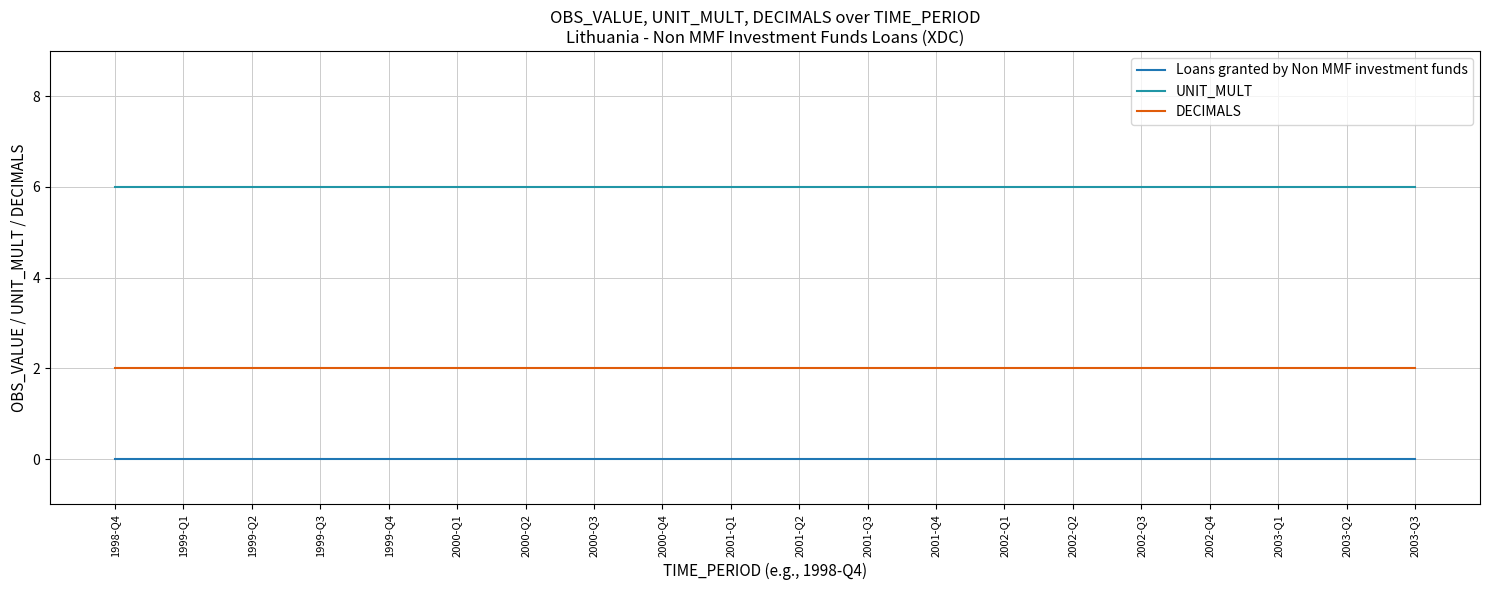

True or false: DECIMALS has more than 1 points higher than both neighbors.

False